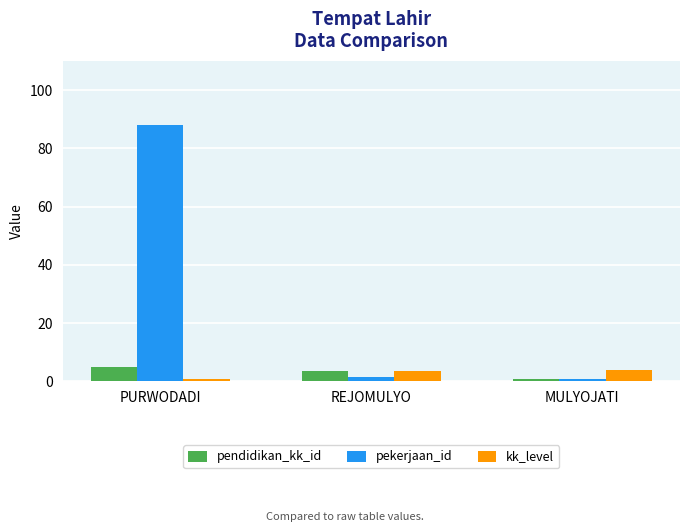

Which category has the highest value across all series?

PURWODADI